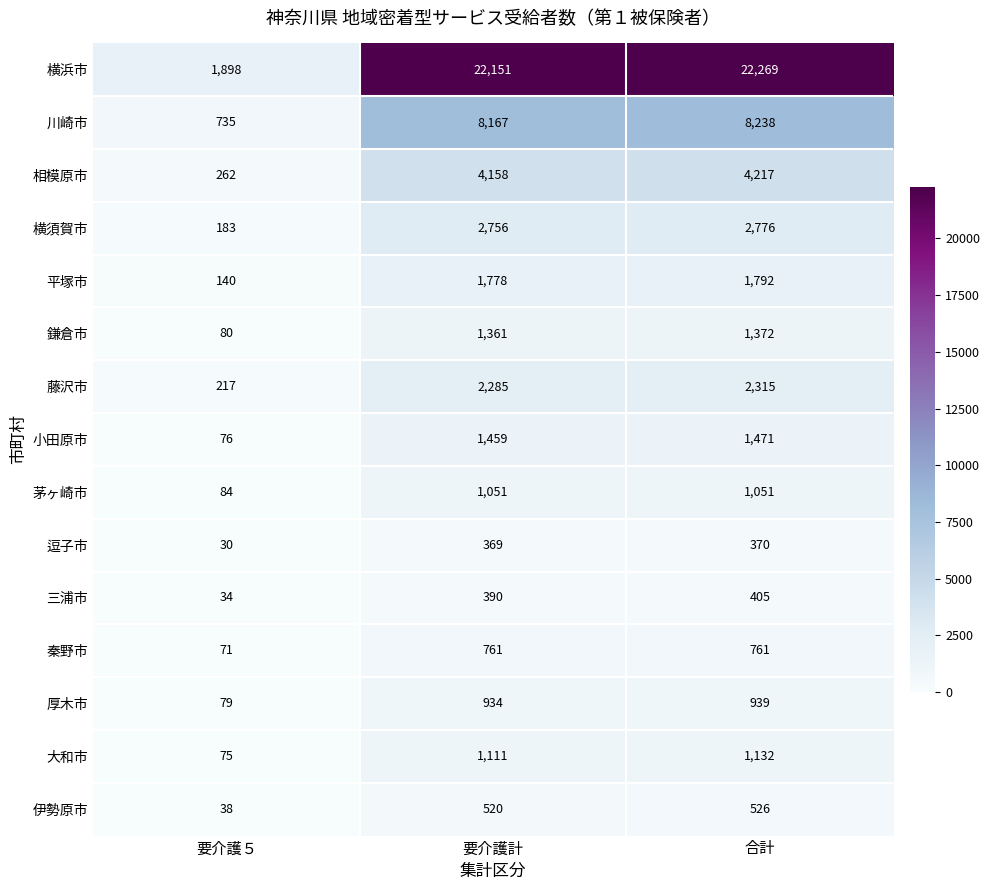

Rank the series at 合計 from highest to lowest value.

横浜市, 川崎市, 相模原市, 横須賀市, 藤沢市, 平塚市, 小田原市, 鎌倉市, 大和市, 茅ヶ崎市, 厚木市, 秦野市, 伊勢原市, 三浦市, 逗子市